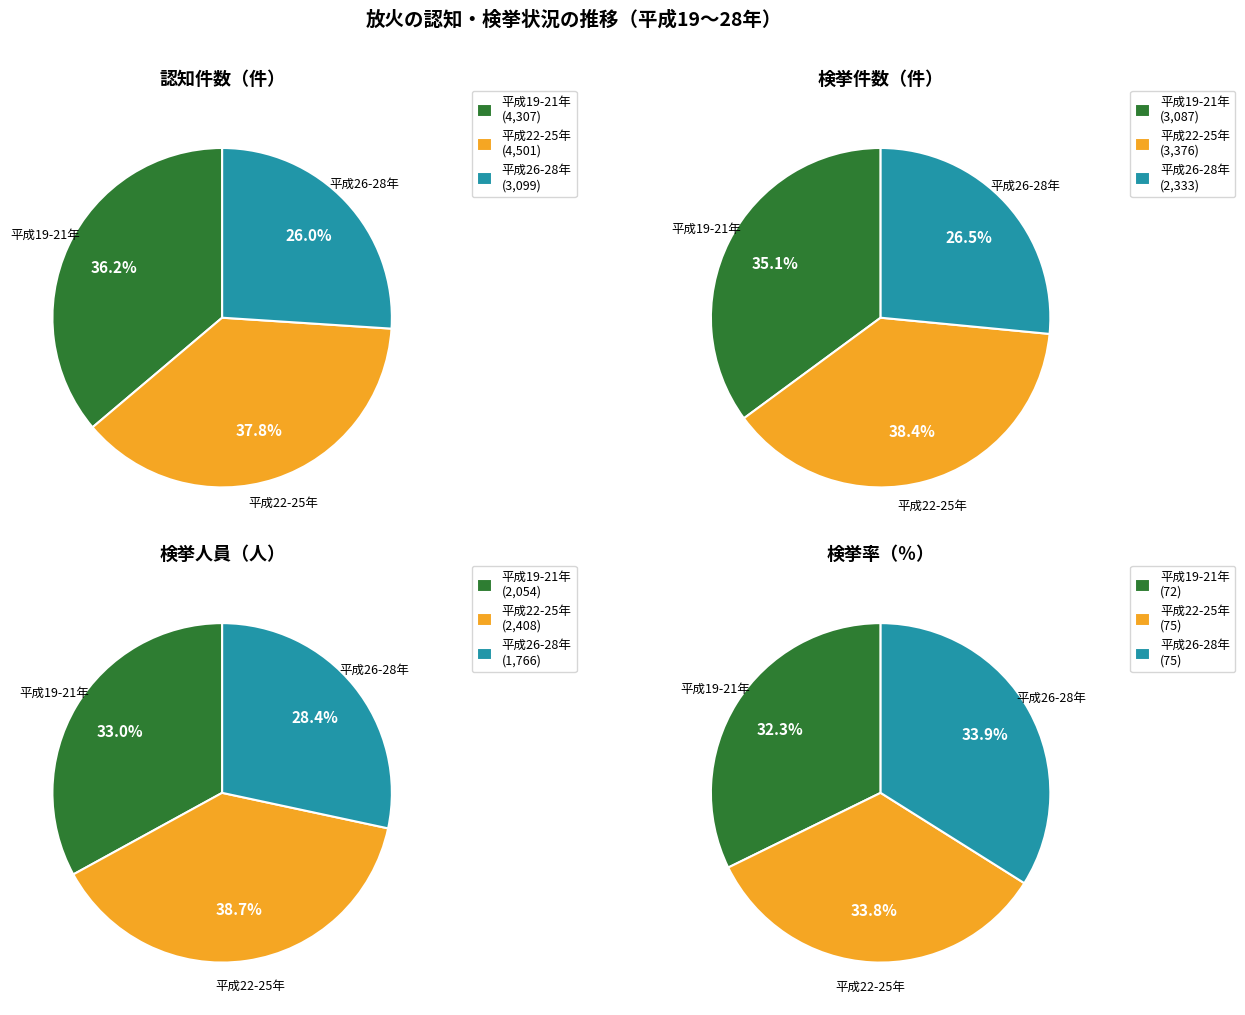

To the nearest percent, what portion does 24 represent?

9%